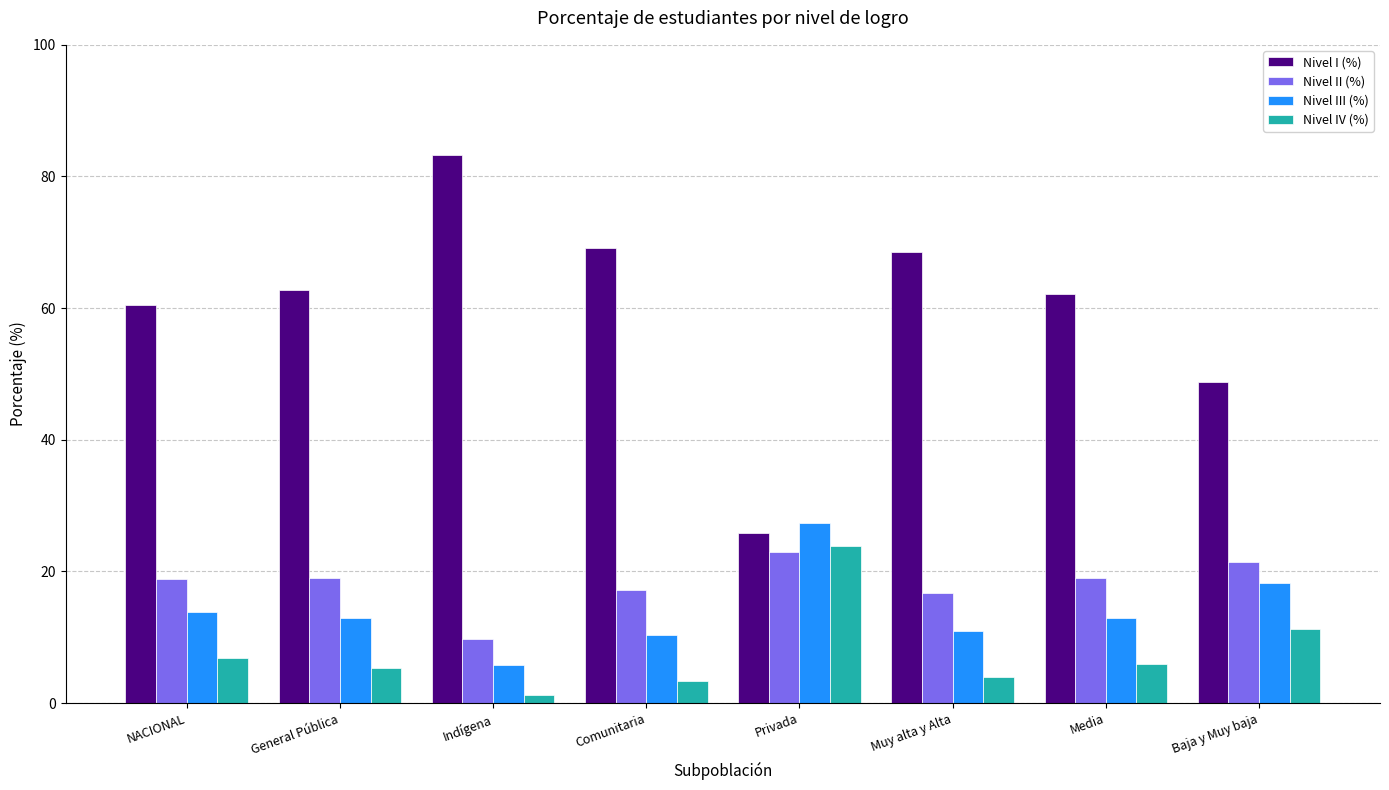

Where is Nivel I (%) nearest to the value 54?

Baja y Muy baja